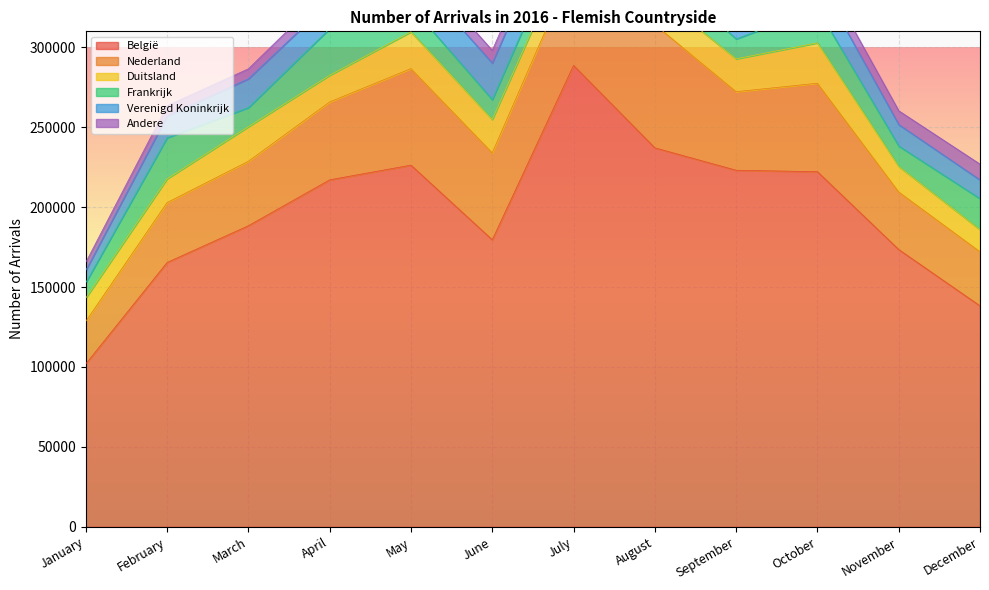

How many data points in Frankrijk are above 15999?

5